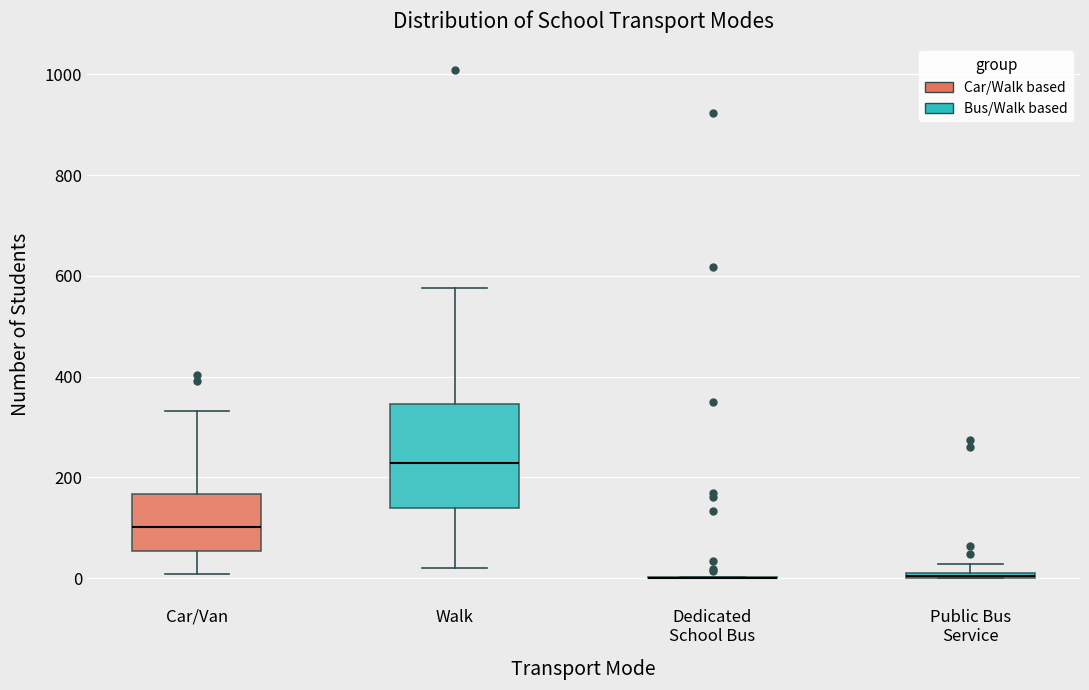

Which box is the tallest, from its lower edge to its upper edge?

Walk